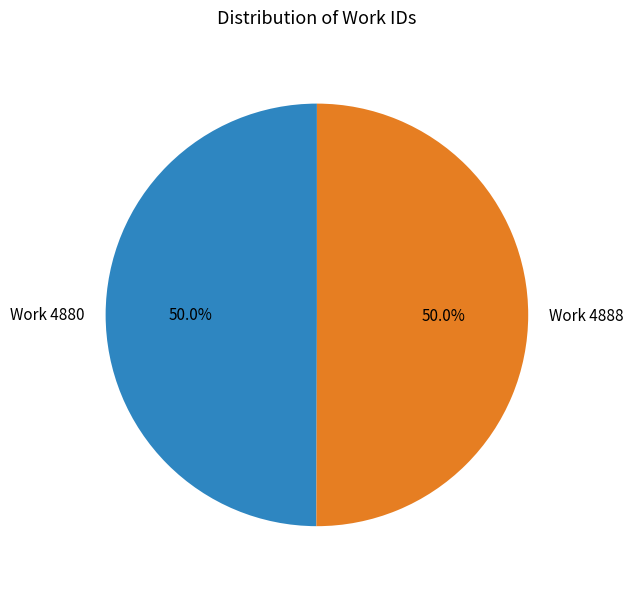

The Work 4888 slice represents 50% of the pie. True or false?

True